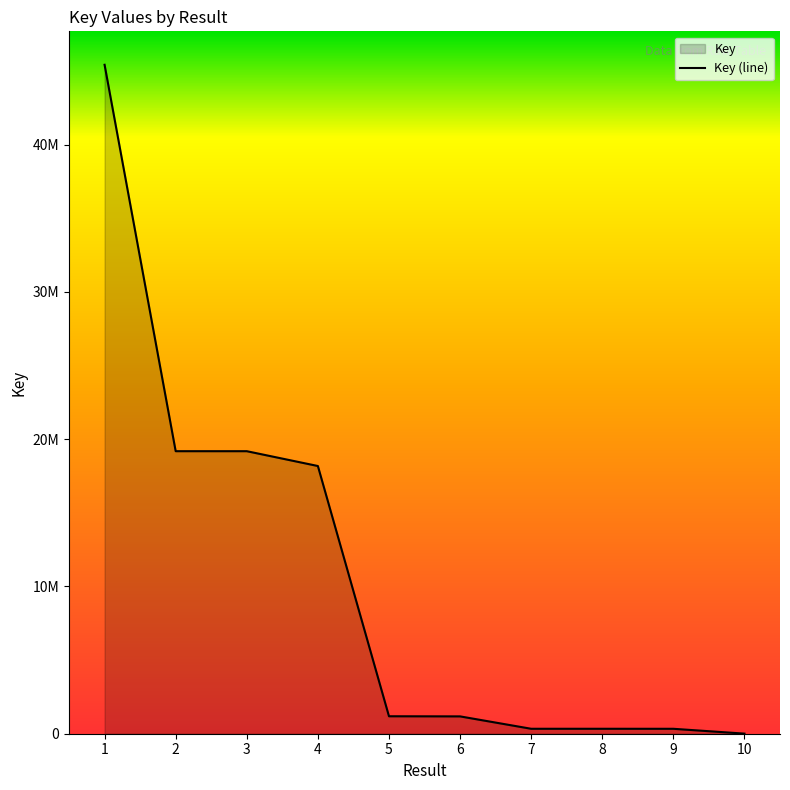

What is the difference between the values at 3 and 4?

1006493